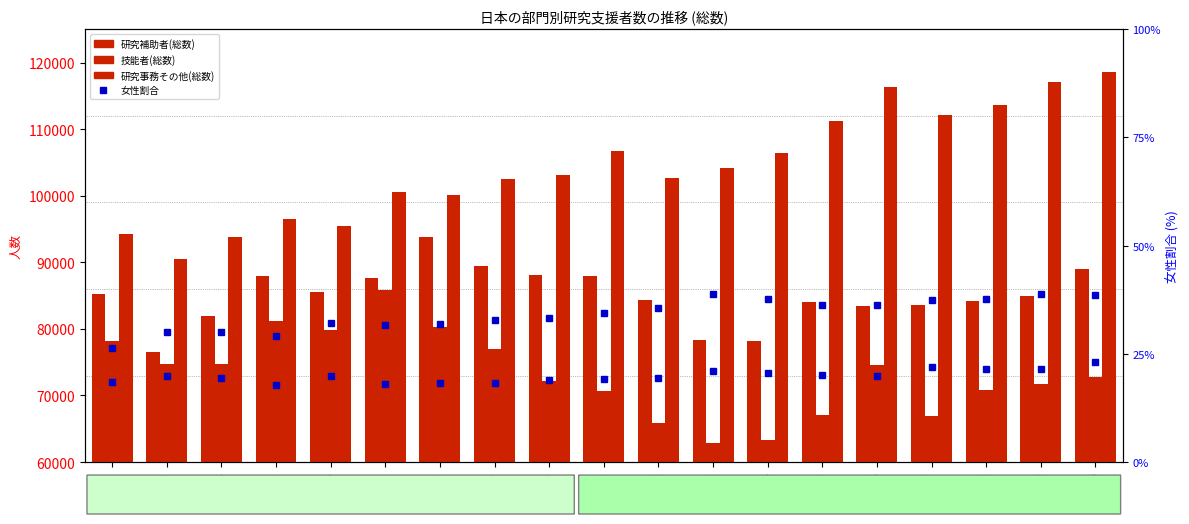

At how many categories does at least one series exceed 42291?

19